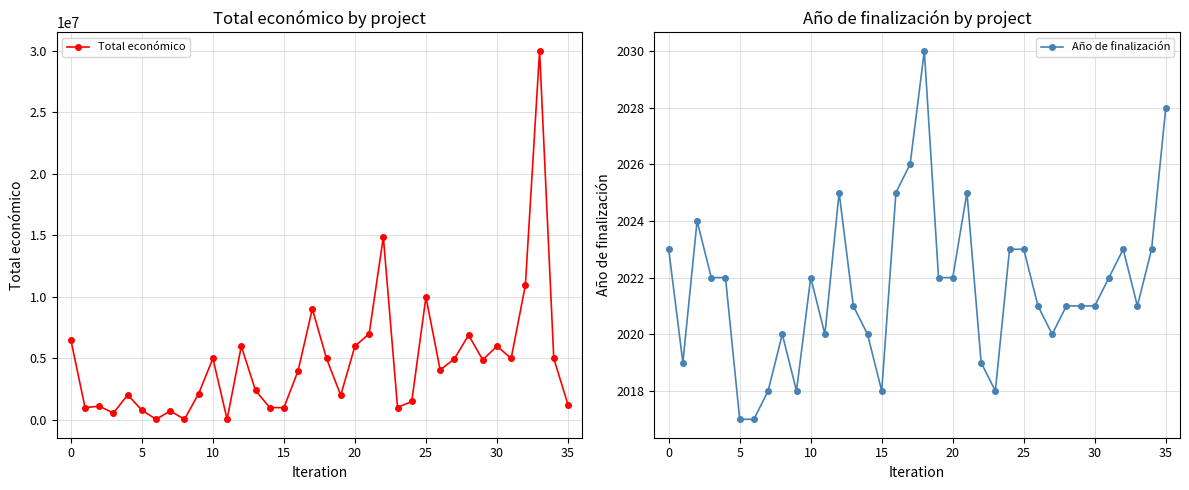

At how many categories does at least one series exceed 11099645?

2